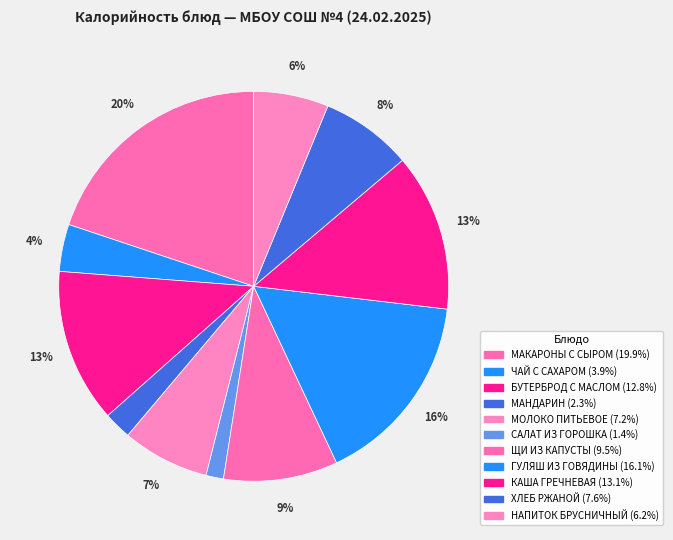

To the nearest percent, what is the difference between the МАКАРОНЫ С СЫРОМ and ХЛЕБ РЖАНОЙ slice percentages?

12%